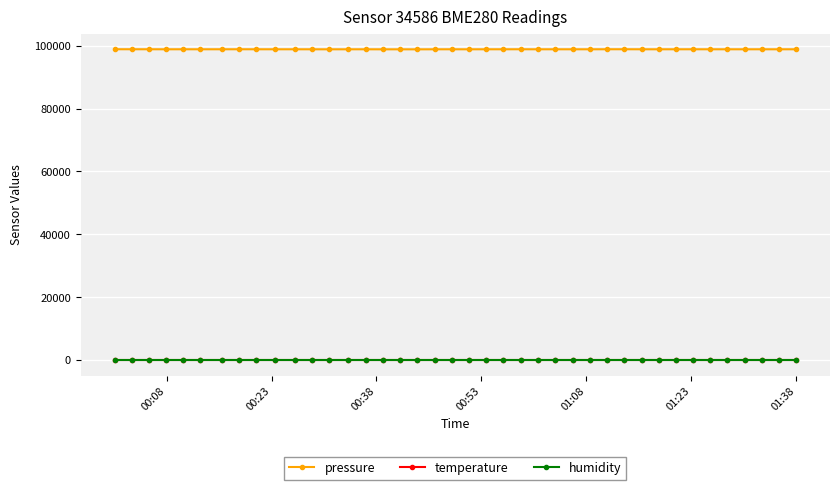

What is the minimum value for humidity?

100.0